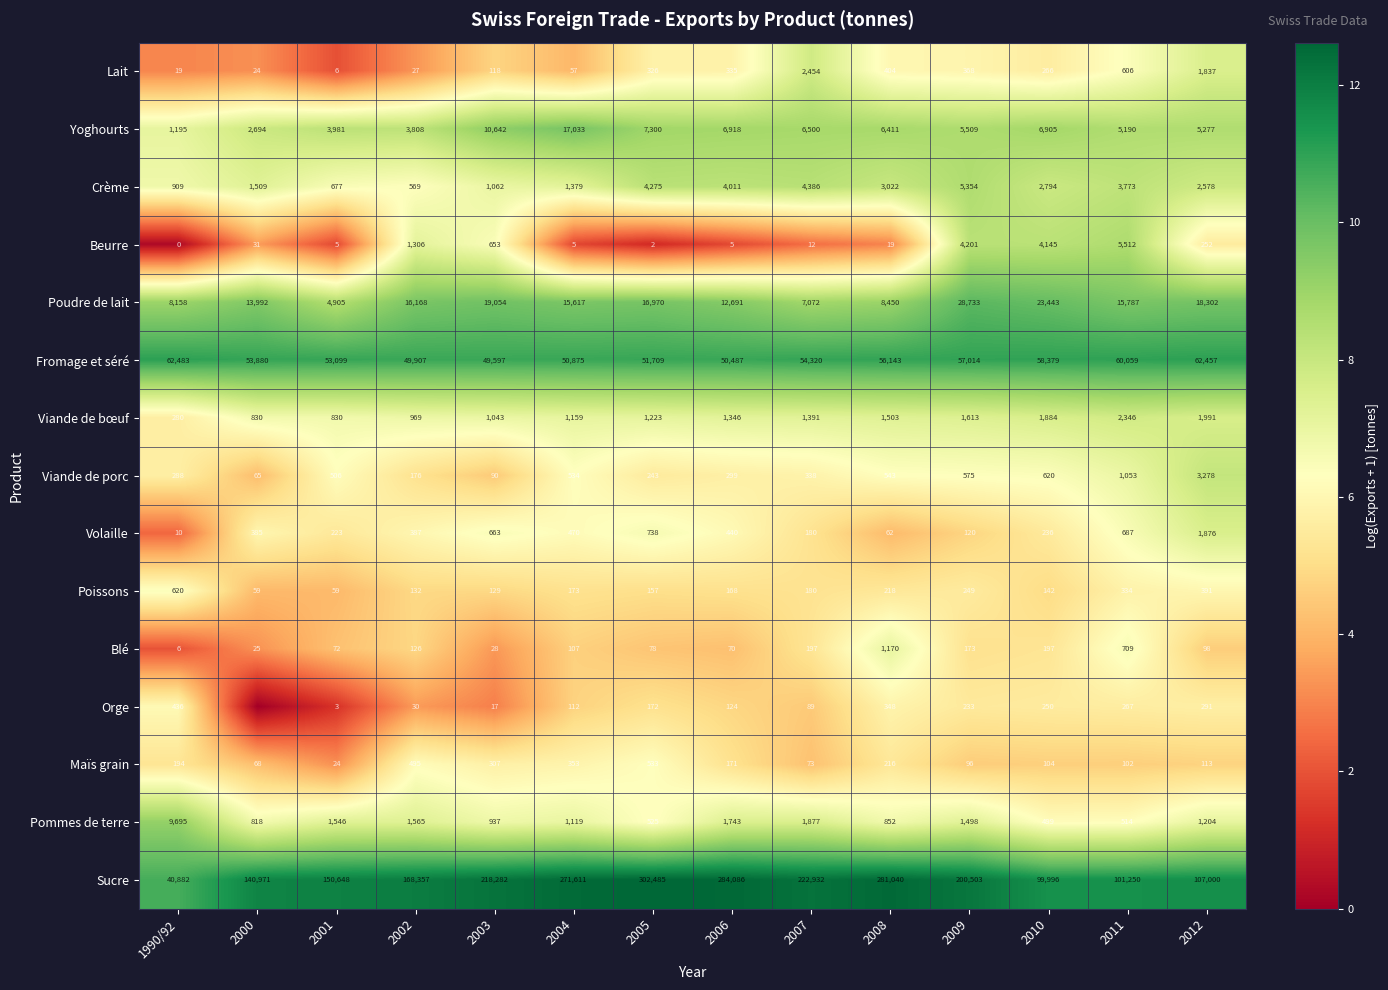

At which category is the sum across all series the highest?

2011